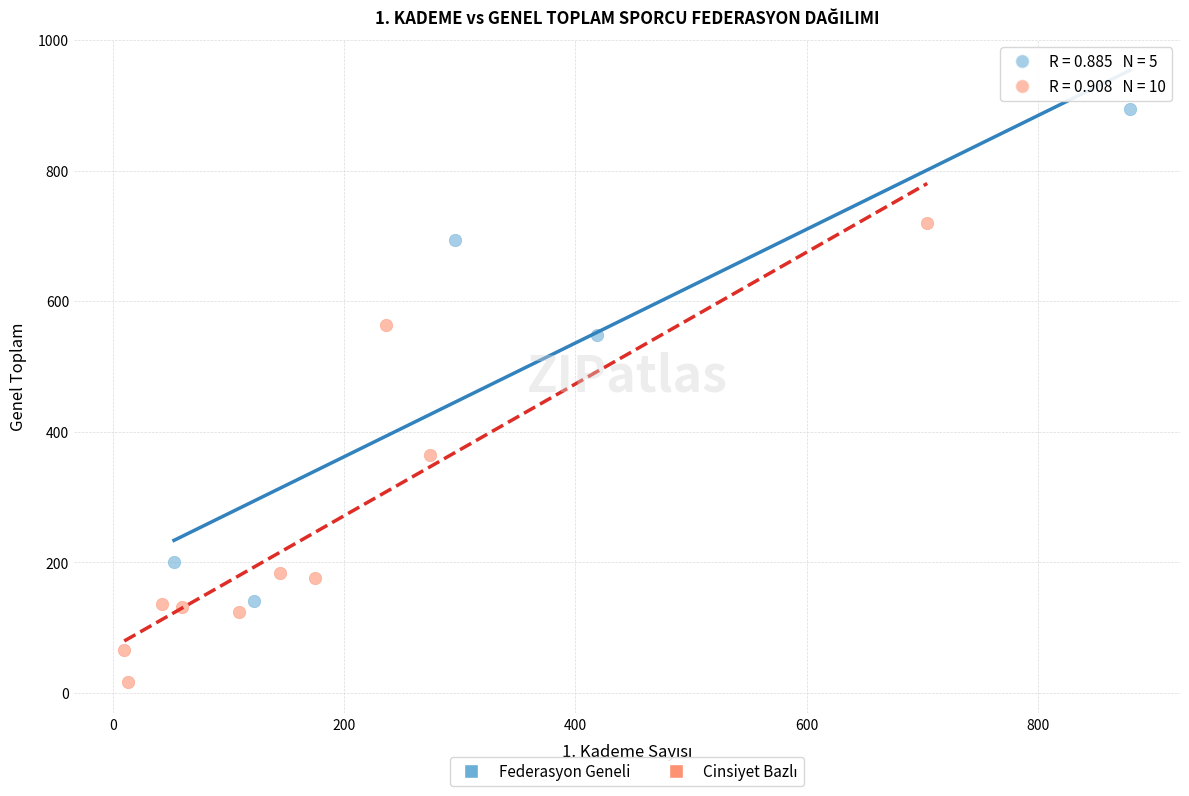

Which series contains the highest Y value?

Federasyon Geneli